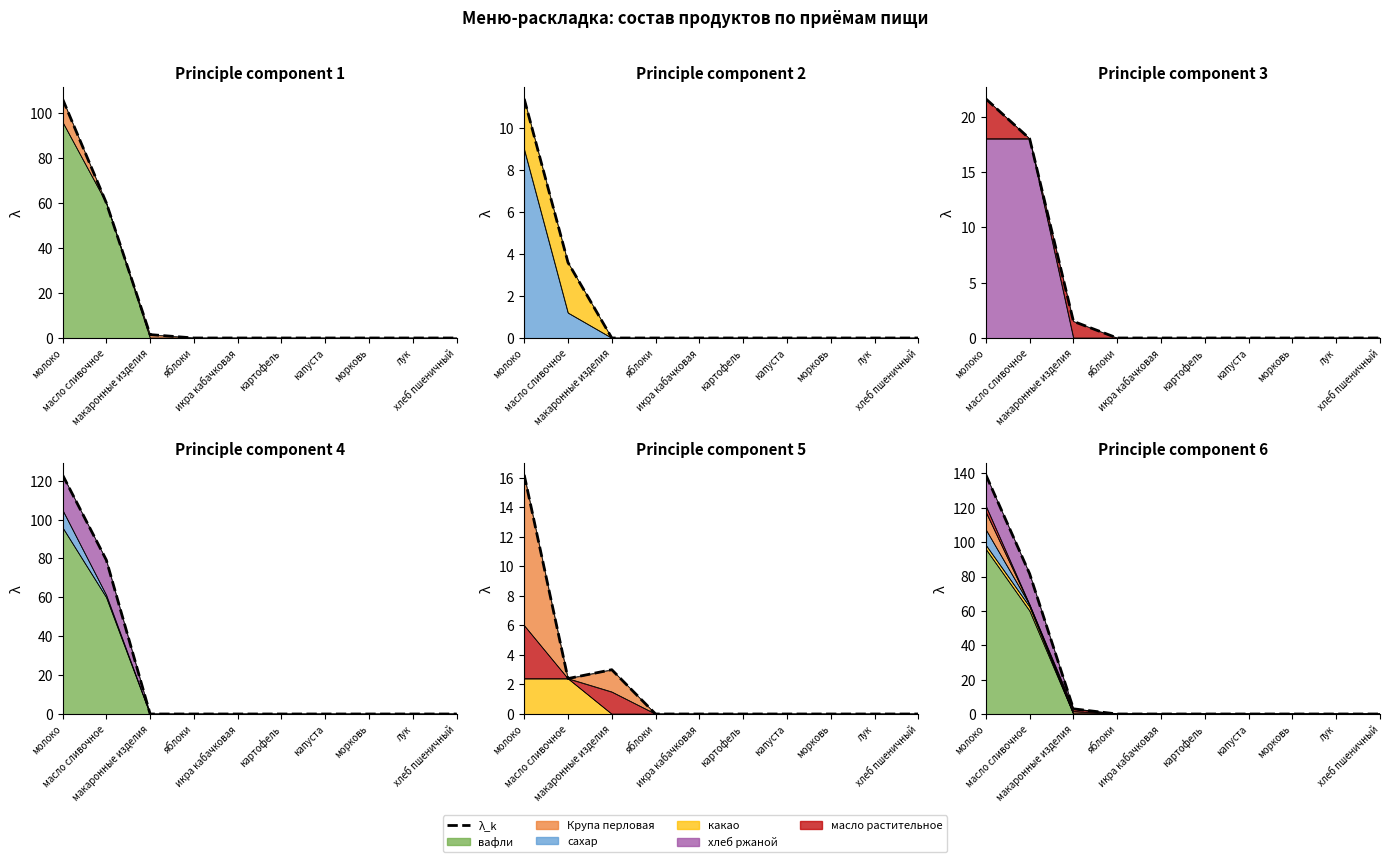

How many lines are shown in the chart?

1